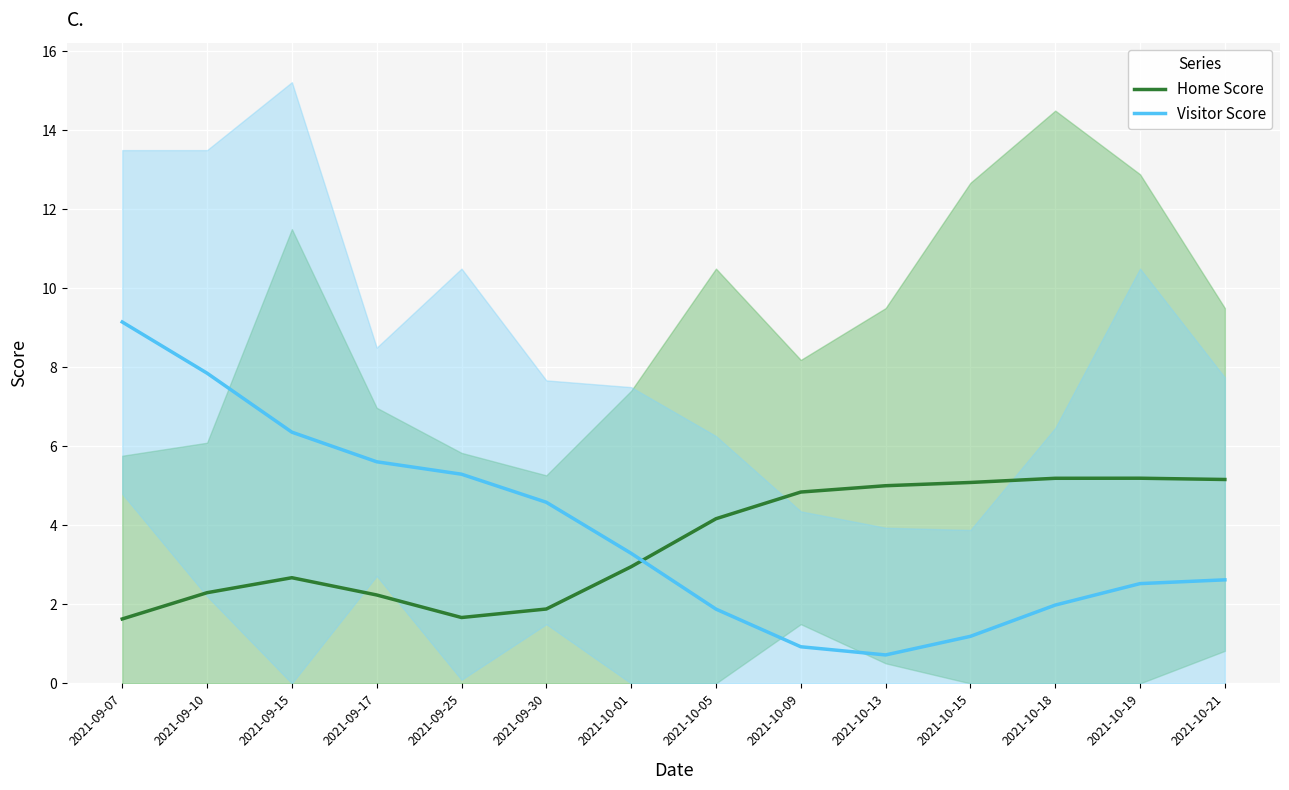

Which series ends up on top after the final intersection of Visitor Score and Home Score?

Home Score